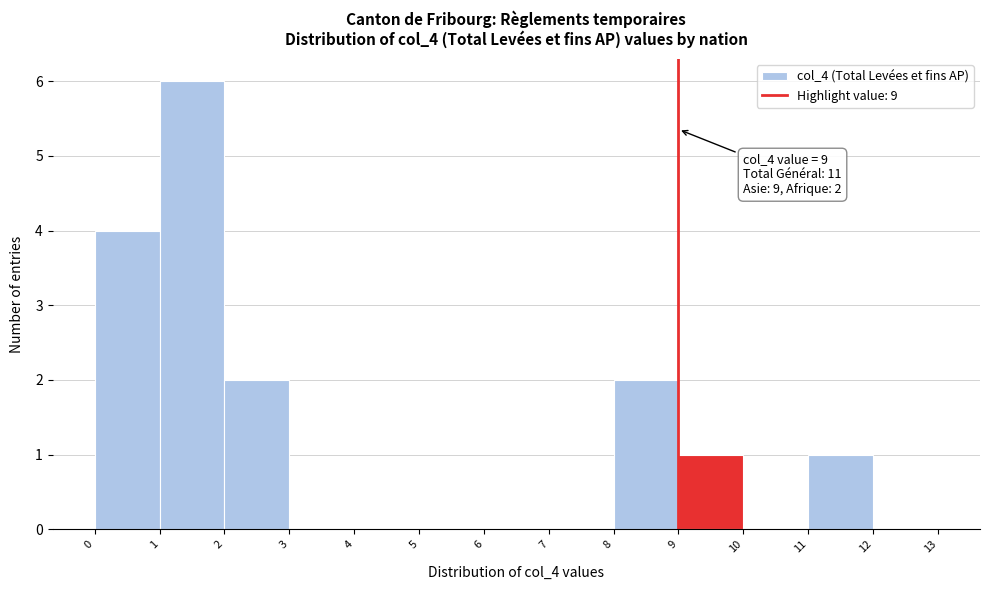

Over which range of the x-axis is the bar tallest?

1 to 2